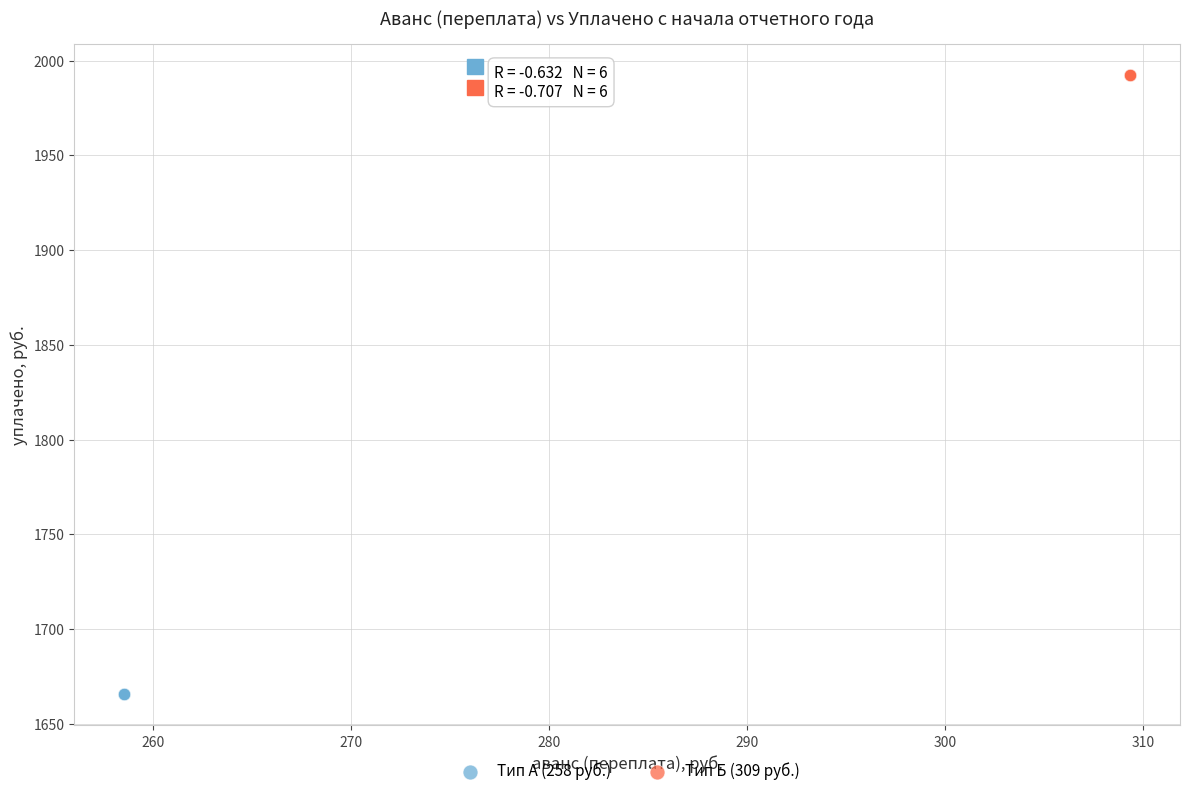

Which series reaches the minimum Y coordinate?

Тип А (258 руб.)